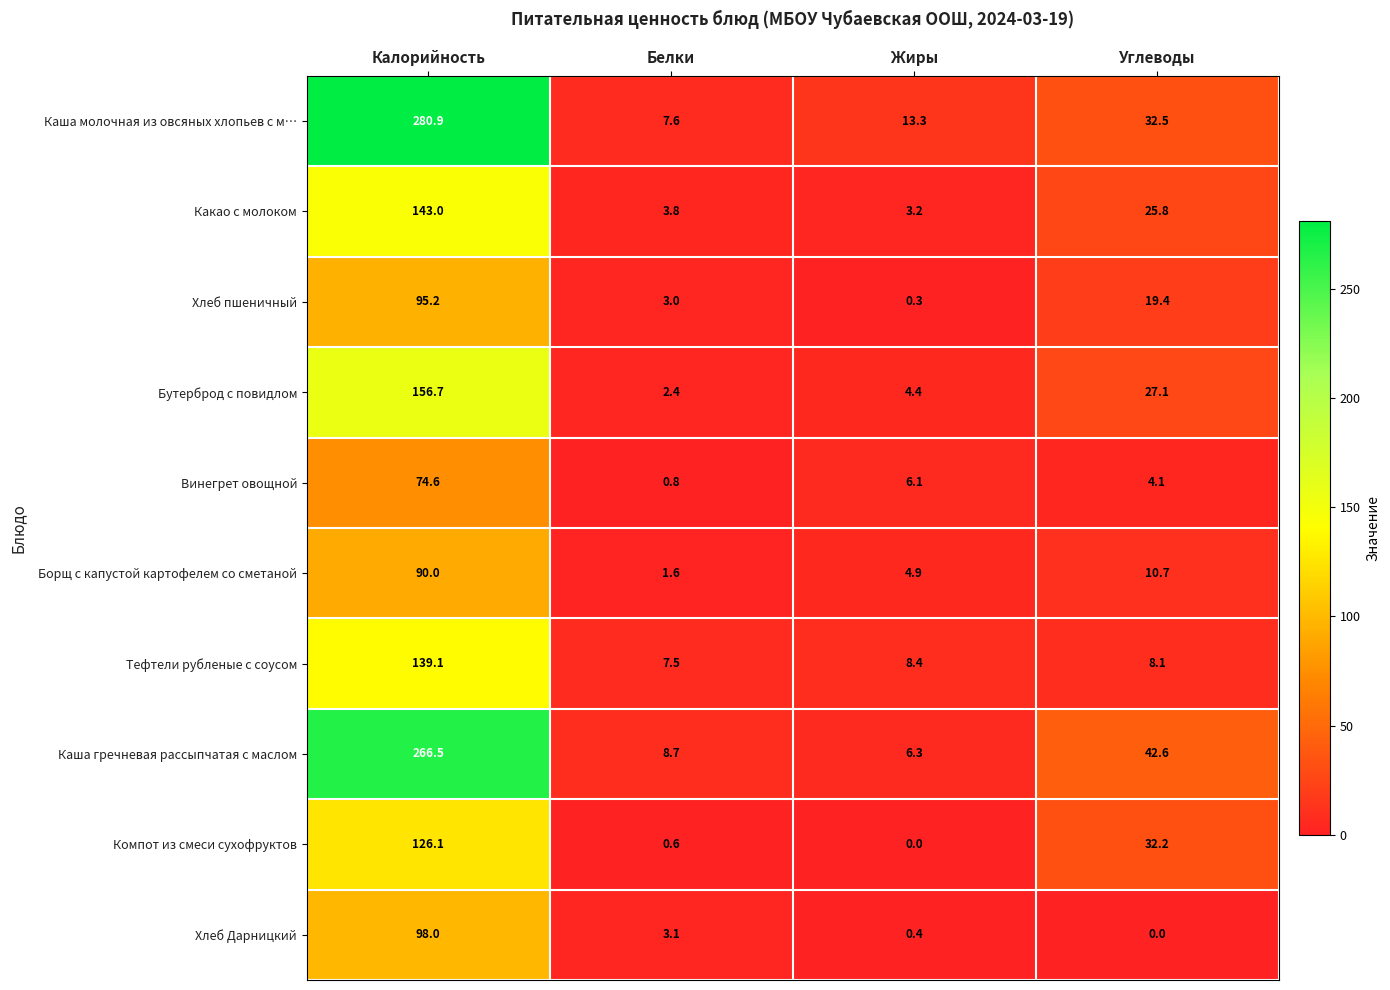

How many data points does each series have?

4